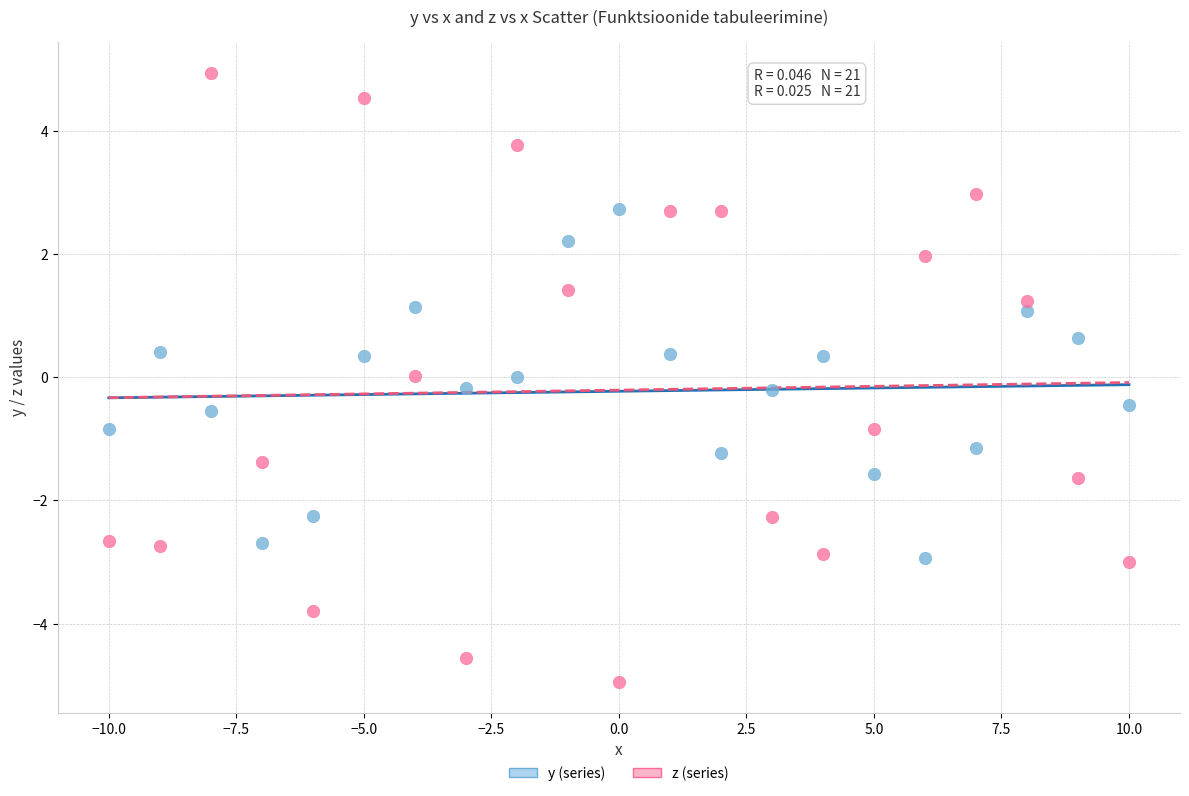

Which series has the largest Y range (max minus min)?

z (series)